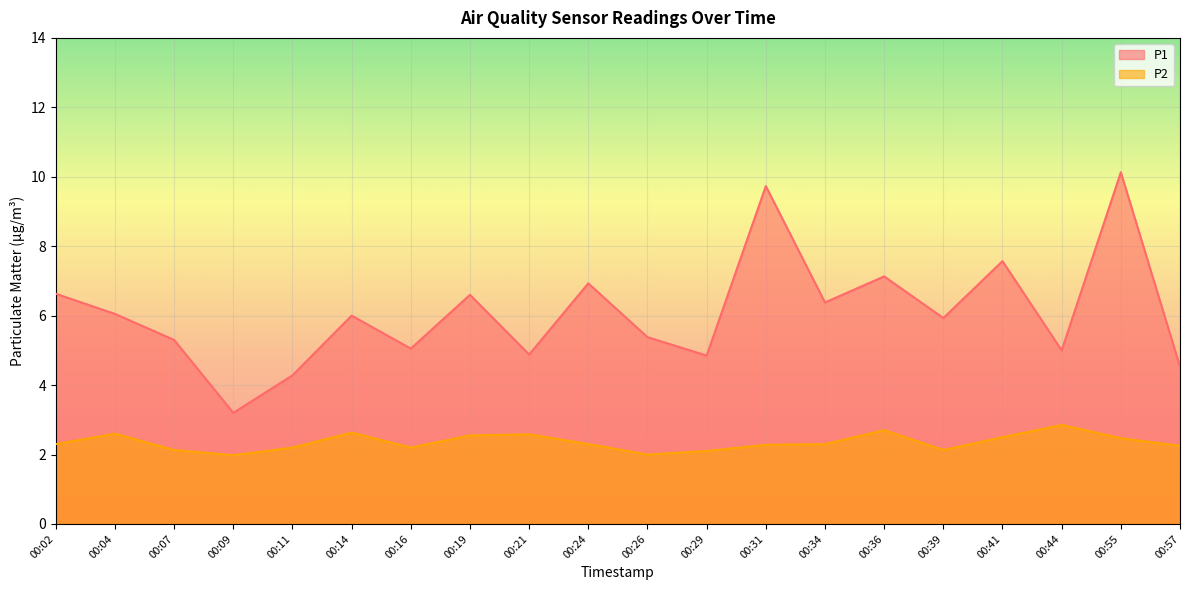

What is the lowest value of the P1 series?

3.2